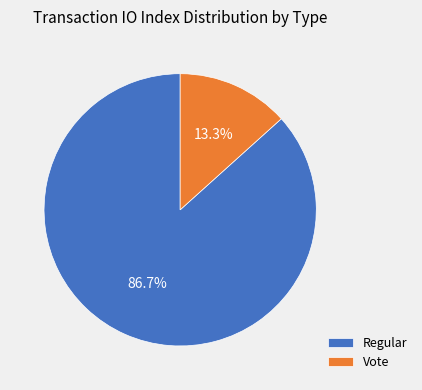

Rank the categories by value from highest to lowest.

Regular, Vote